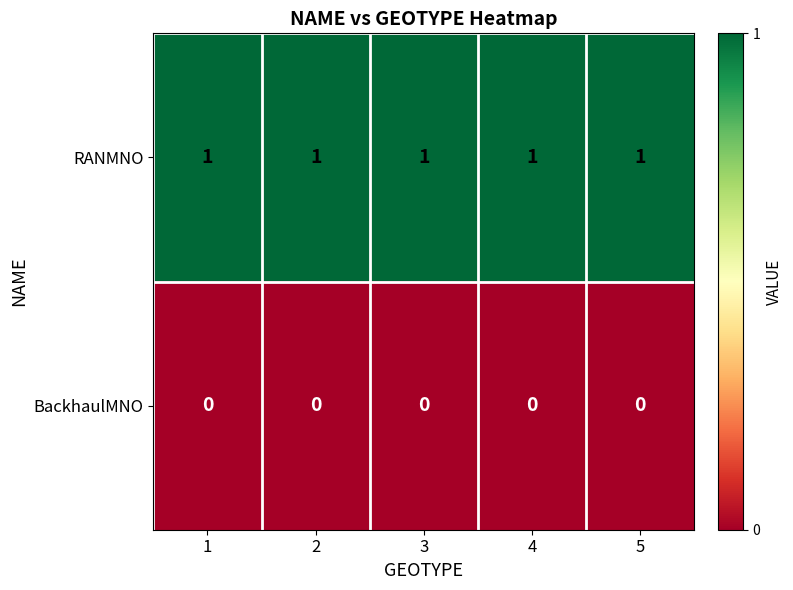

Rank the series by their maximum value, from lowest to highest.

BackhaulMNO, RANMNO